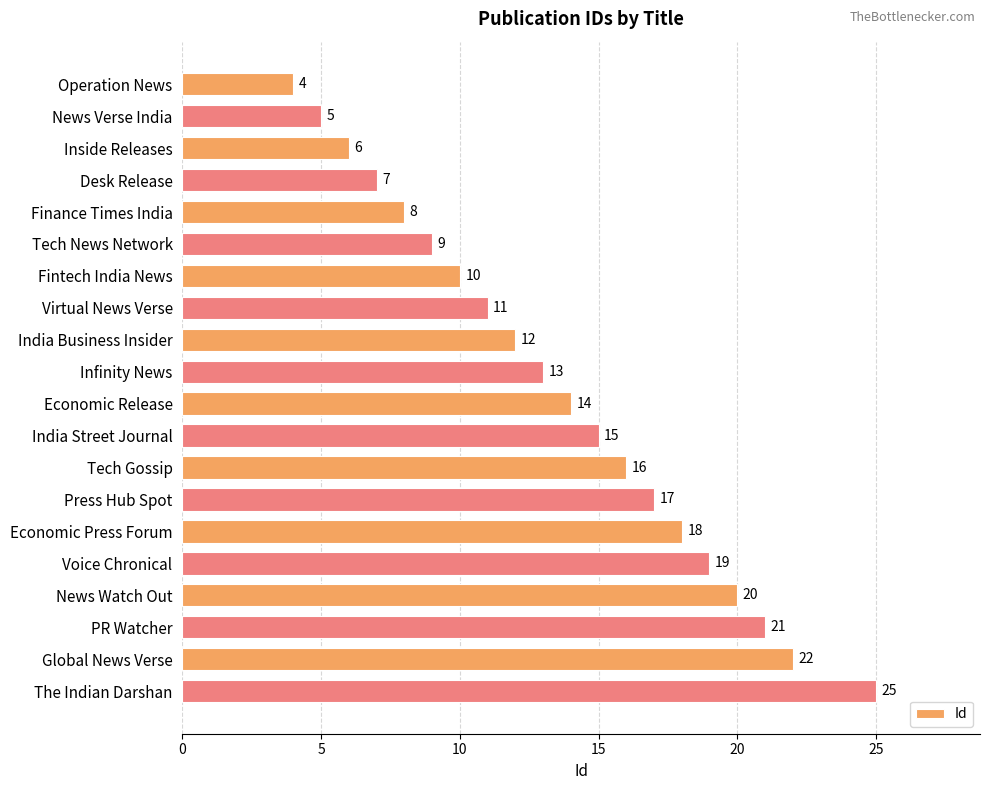

Which category has the highest value across all series?

The Indian Darshan